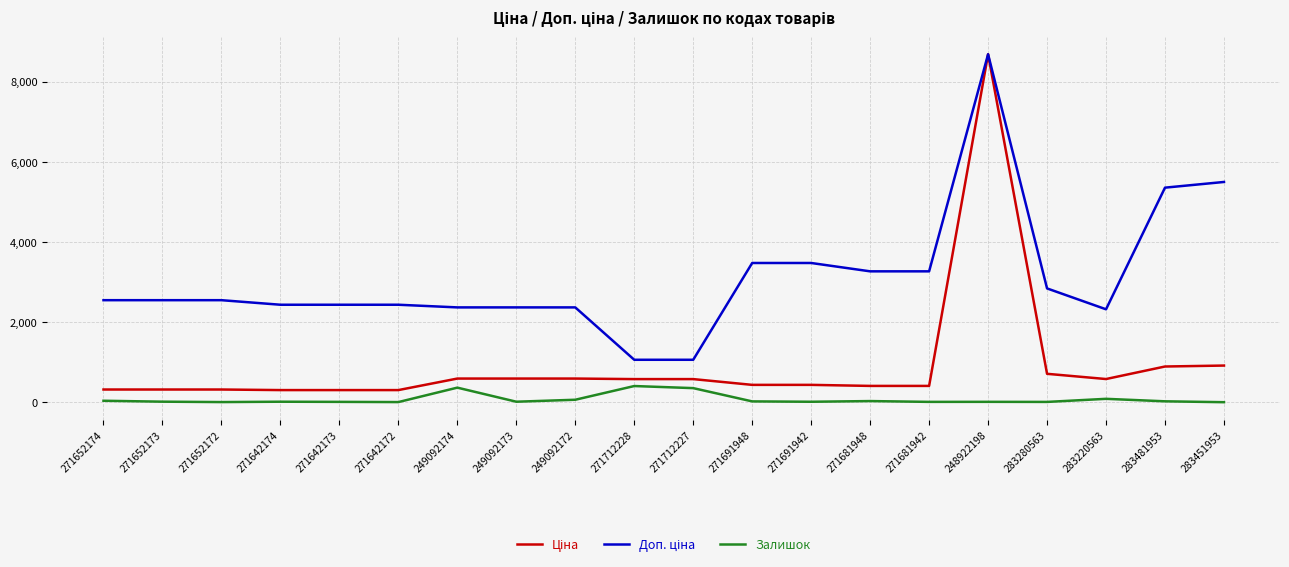

What is the maximum value shown in the chart?

8679.5